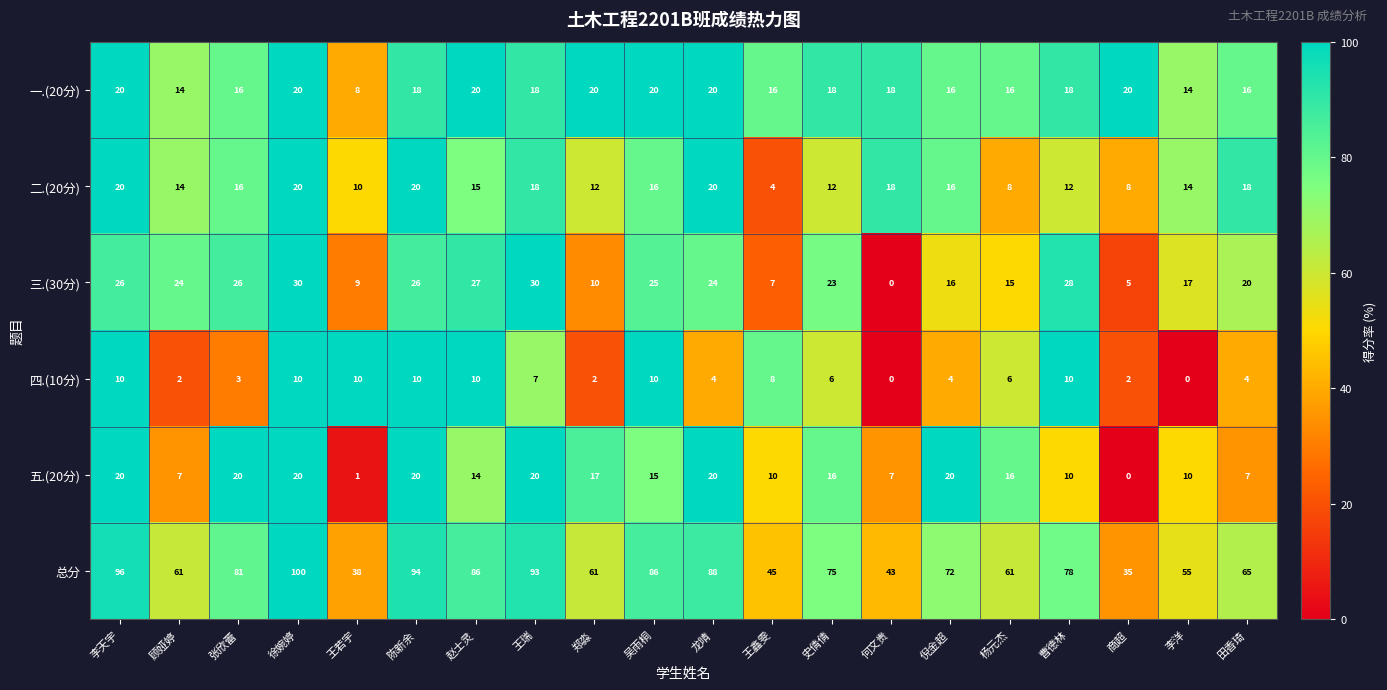

At which category is the sum across all series the highest?

徐婉婷